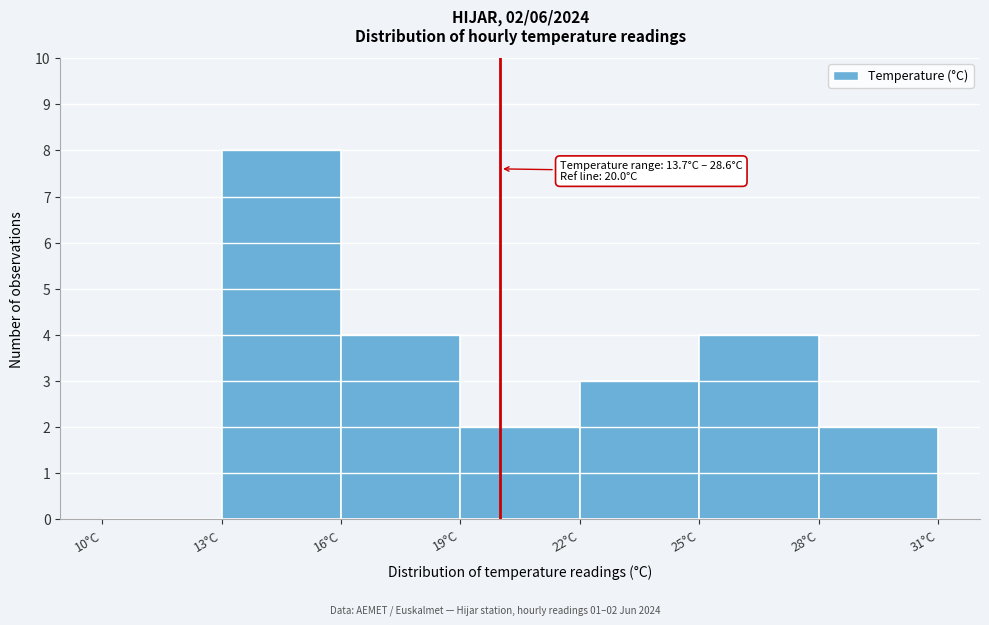

Over which range of the x-axis is the bar tallest?

13 to 16